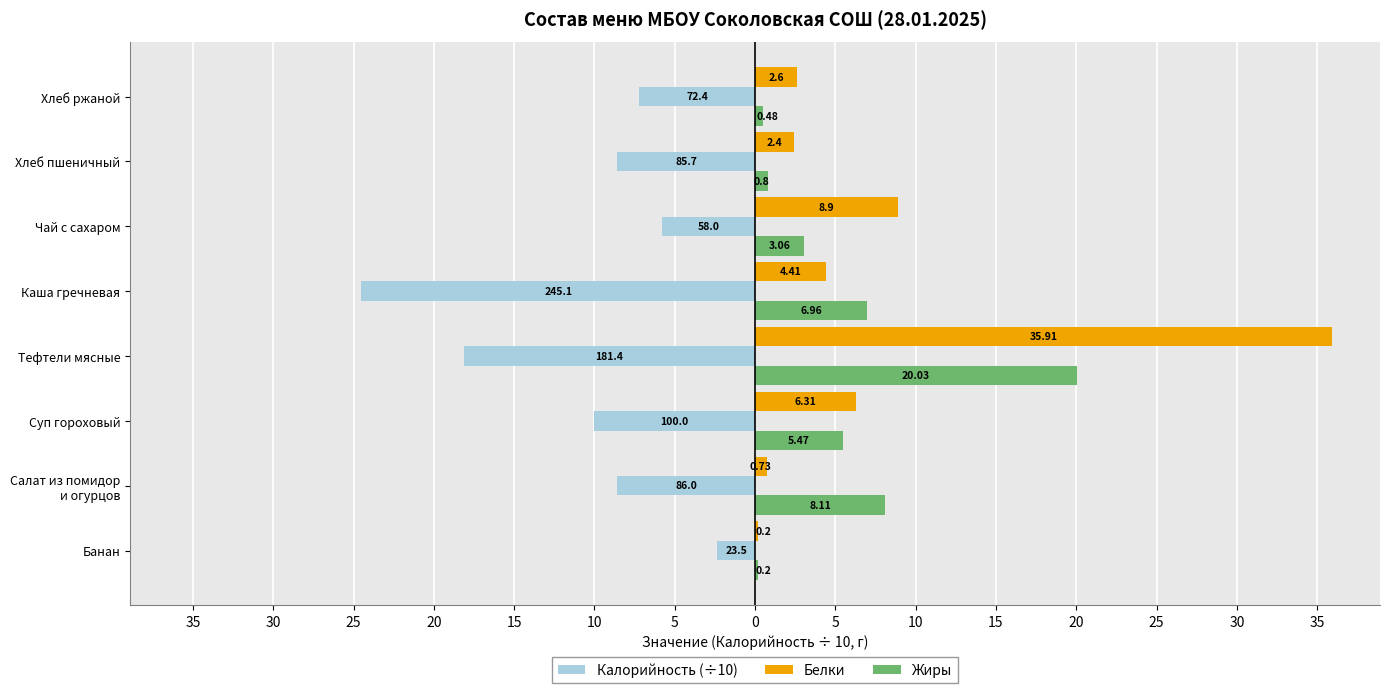

What are all the series names shown in the legend?

Калорийность (÷10), Белки, Жиры